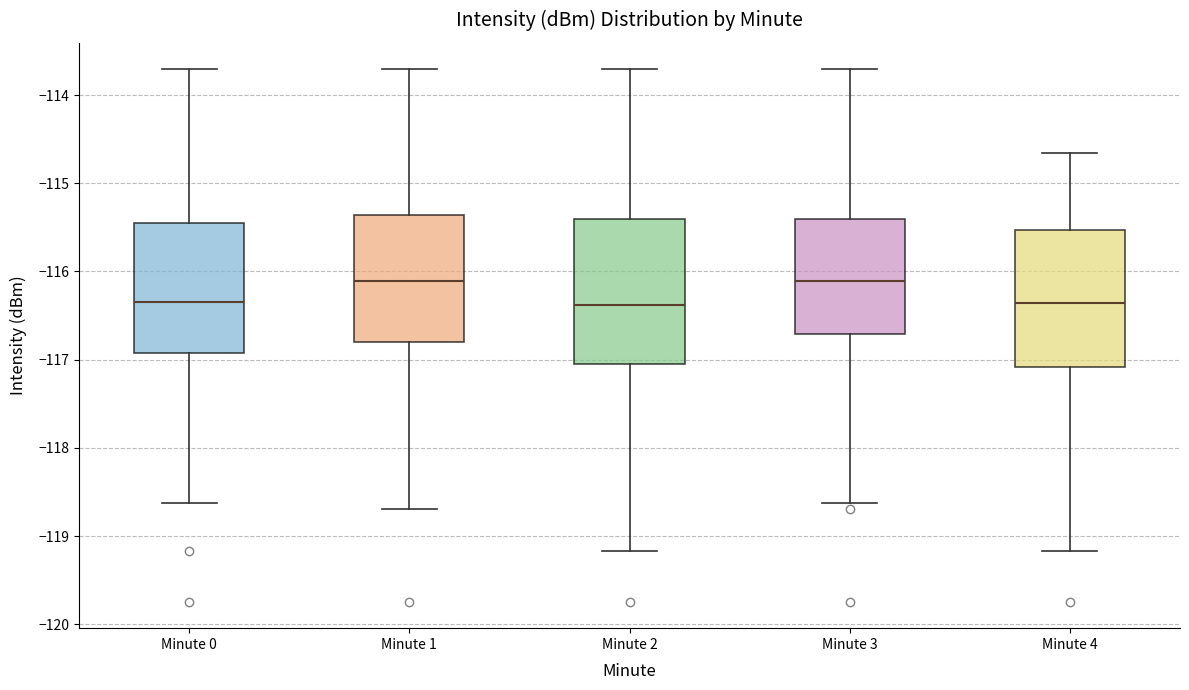

Reading left to right, read every box against the y-axis: the position of its median line, the range the box covers, and the ends of its whiskers. The values are not printed on the chart, so give them approximately, as read against the axis.

Minute 0: median -116.3, box -116.9 to -115.5, whiskers -118.6 to -113.7
Minute 1: median -116.1, box -116.8 to -115.4, whiskers -118.7 to -113.7
Minute 2: median -116.4, box -117.0 to -115.4, whiskers -119.2 to -113.7
Minute 3: median -116.1, box -116.7 to -115.4, whiskers -118.6 to -113.7
Minute 4: median -116.4, box -117.1 to -115.5, whiskers -119.2 to -114.7